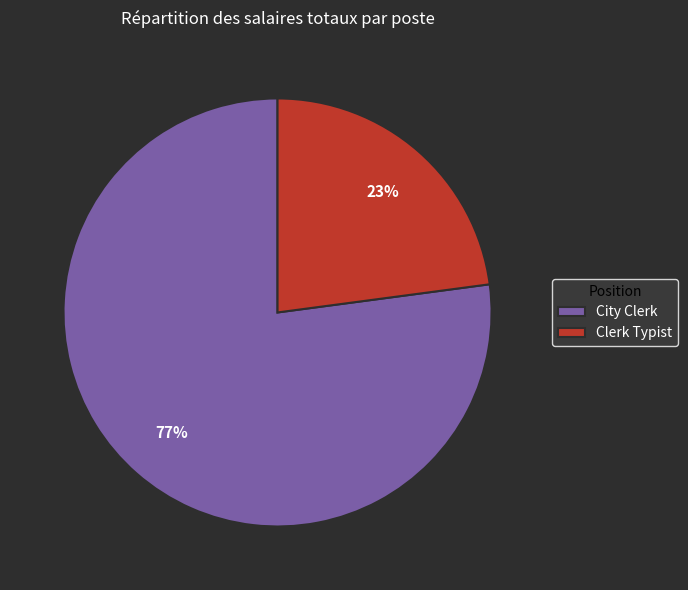

Which category has the smallest portion of the pie?

Clerk Typist